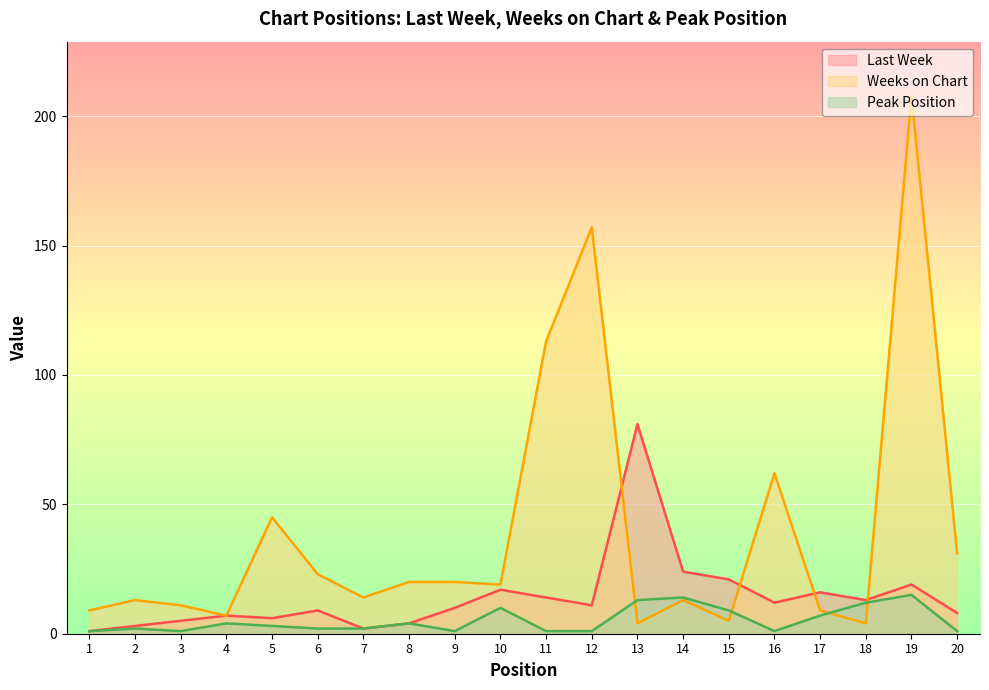

At 13, list the series in order from smallest to largest.

Weeks on Chart, Peak Position, Last Week